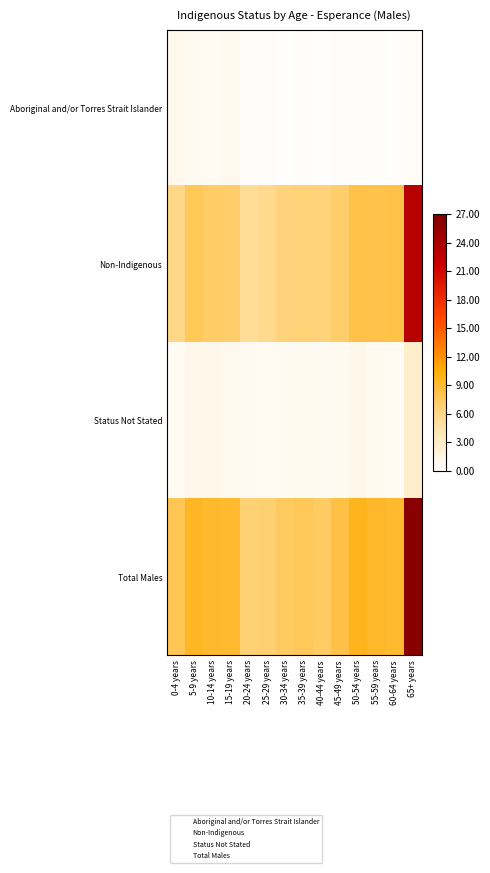

What is the spread (max minus min) of values at 40-44 years?

320